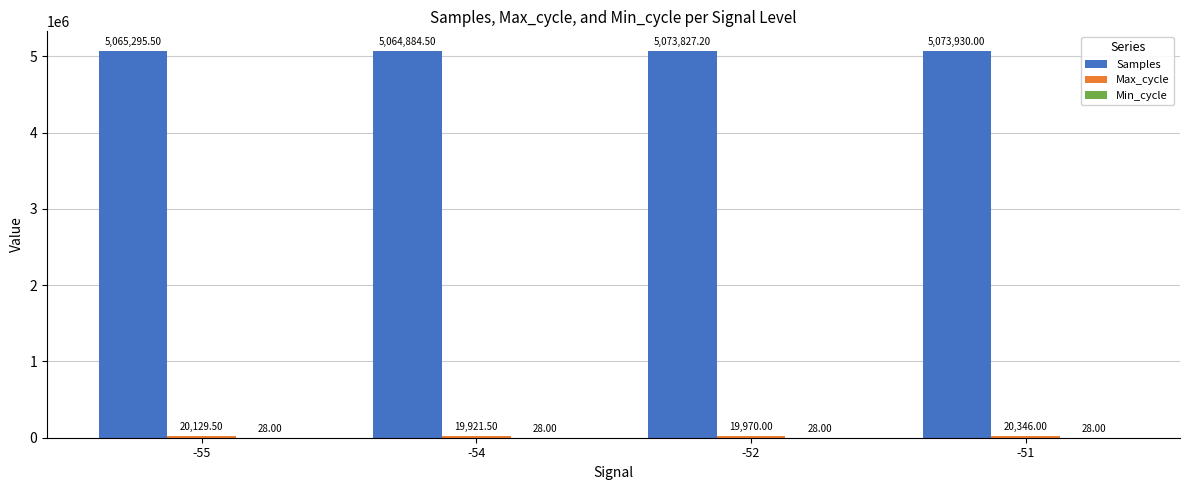

Which series changed the most between -55 and -52?

Samples